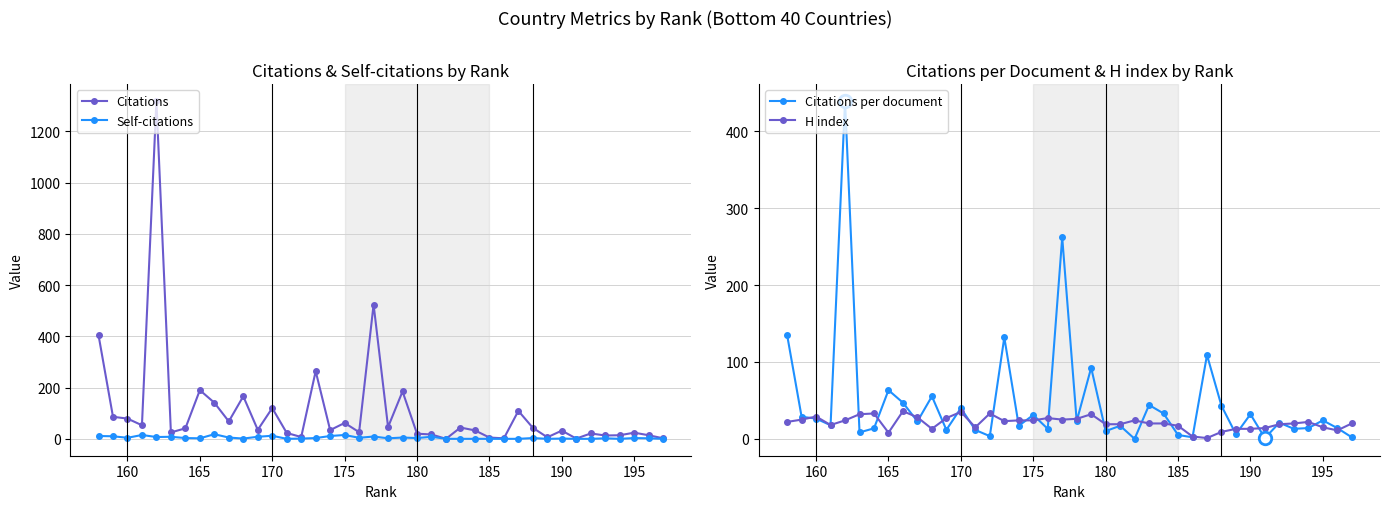

Rank the series by their average value, from highest to lowest.

Citations, Citations per document, H index, Self-citations